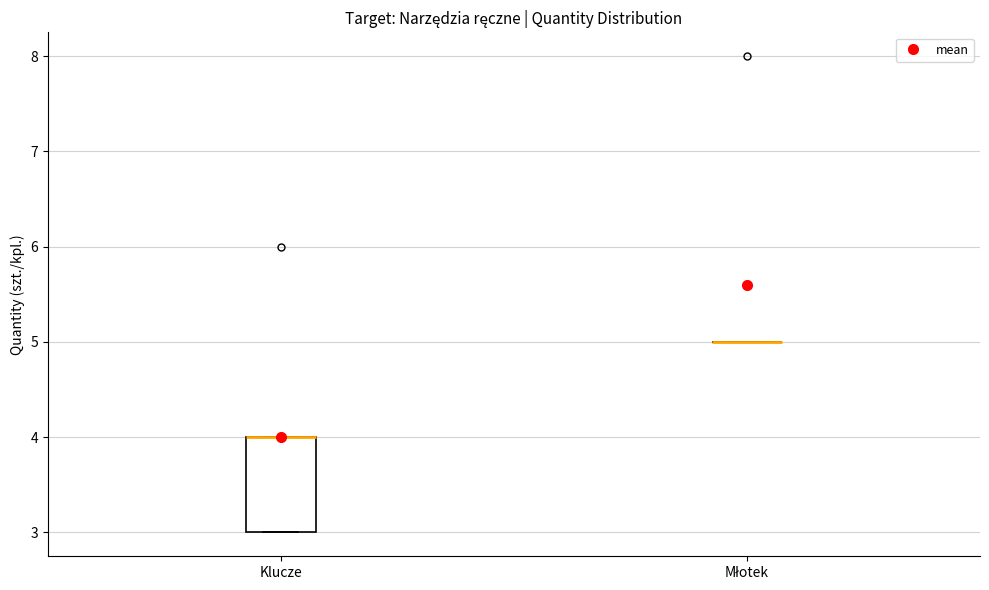

Where is the upper edge of the box for Klucze on the y-axis? The values are not printed on the chart, so give them approximately, as read against the axis.

4